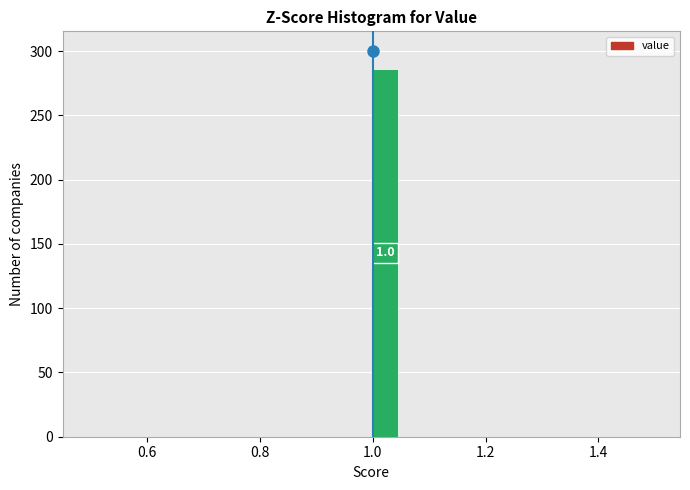

Read against the x-axis, roughly where is the centre of the tallest bar?

1.02